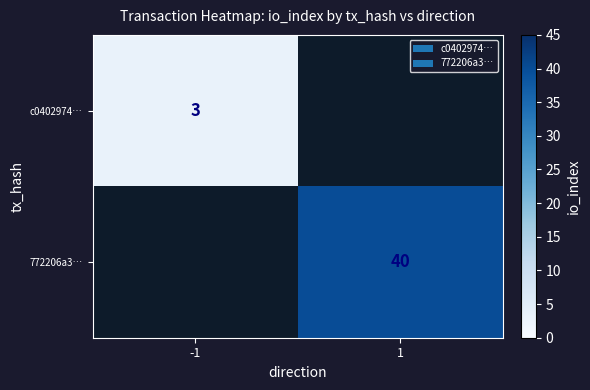

True or false: 772206a3… has a value of 40 at 1.

True